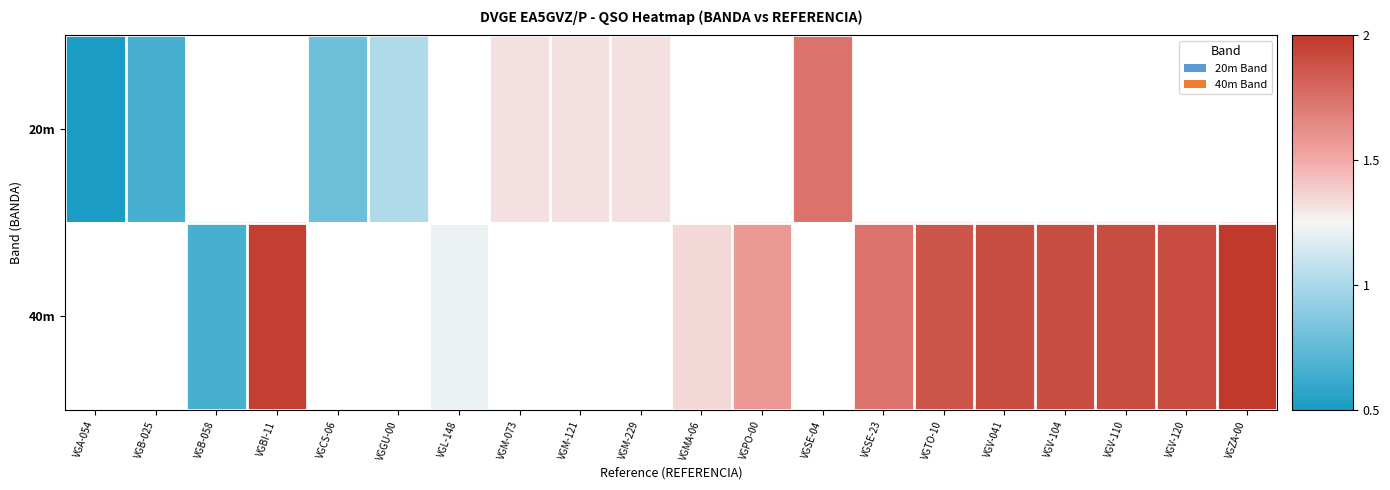

Rank the series by their maximum value, from highest to lowest.

20m, 40m